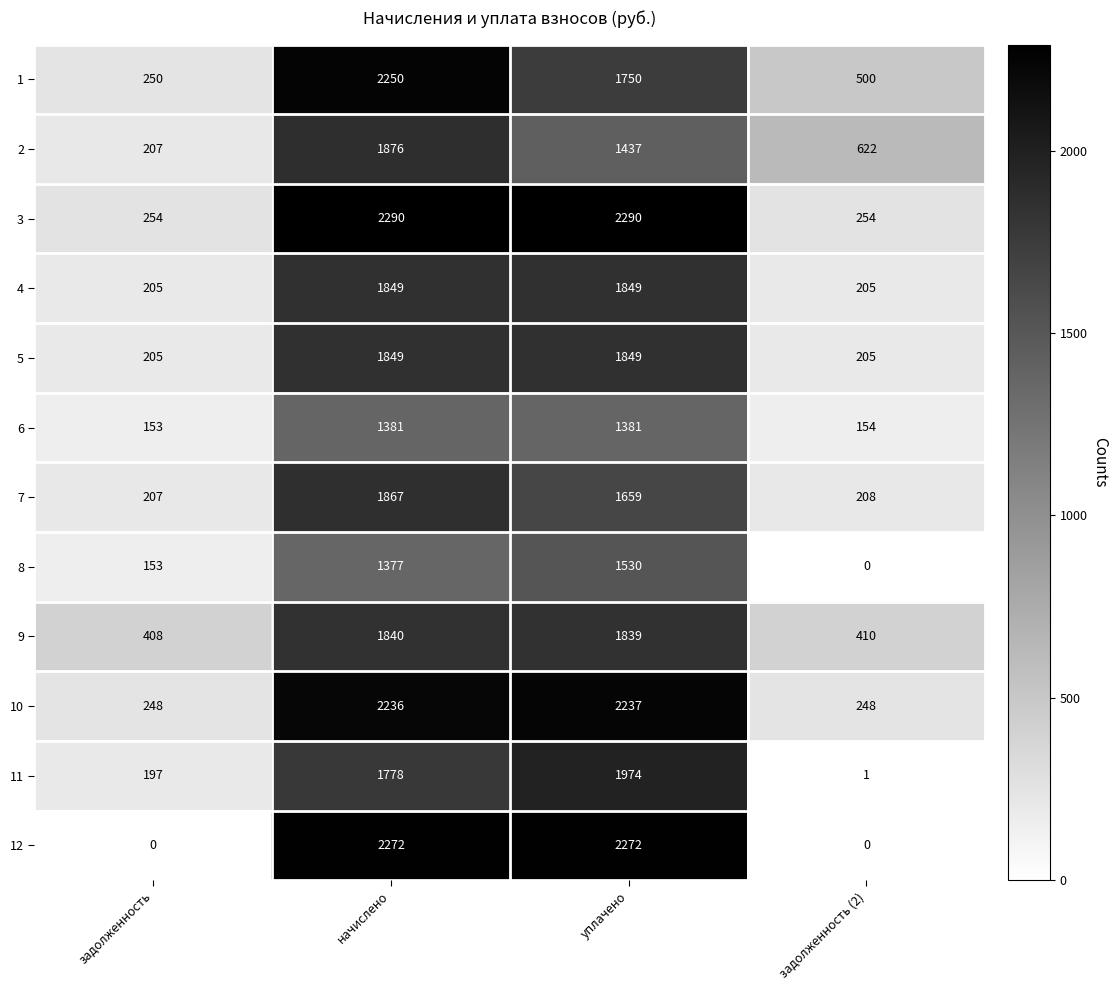

What is the spread (max minus min) of values at уплачено?

909